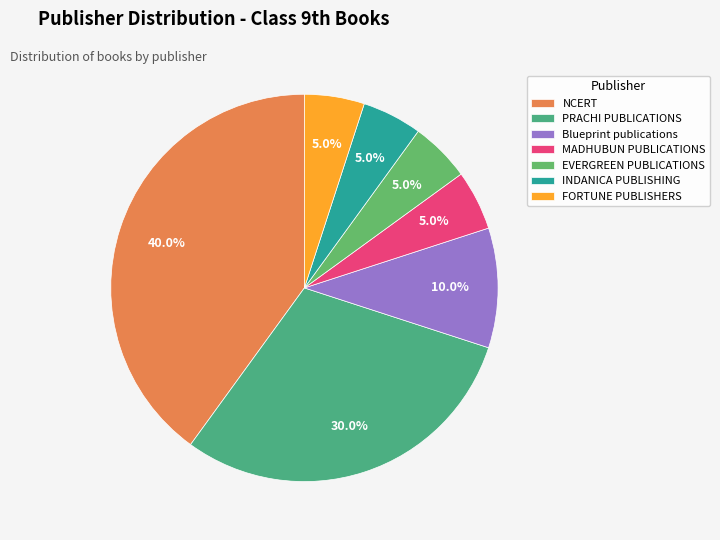

Which slice is the smallest?

MADHUBUN PUBLICATIONS